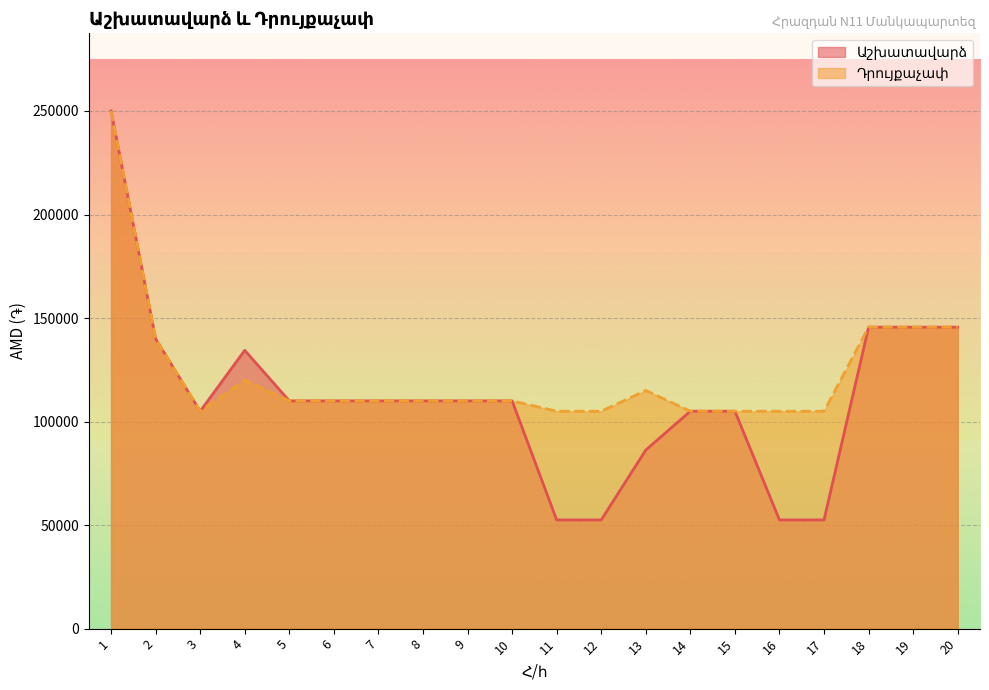

Reading left to right, list all the values displayed in this chart.

Աշխատավարձ: 1=250000	2=140000	3=105000	4=134400	5=110000	6=110000	7=110000	8=110000	9=110000	10=110000	11=52500	12=52500	13=86250	14=105000	15=105000	16=52500	17=52500	18=145600	19=145600	20=145600
Դրույքաչափ: 1=250000	2=140000	3=105000	4=120000	5=110000	6=110000	7=110000	8=110000	9=110000	10=110000	11=105000	12=105000	13=115000	14=105000	15=105000	16=105000	17=105000	18=145600	19=145600	20=145600